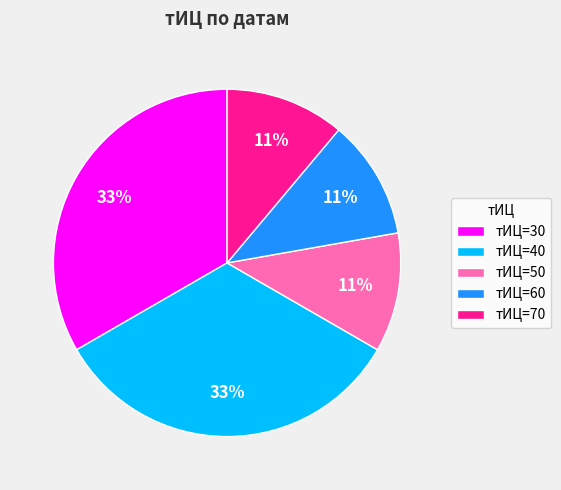

Does any single category account for the majority?

No